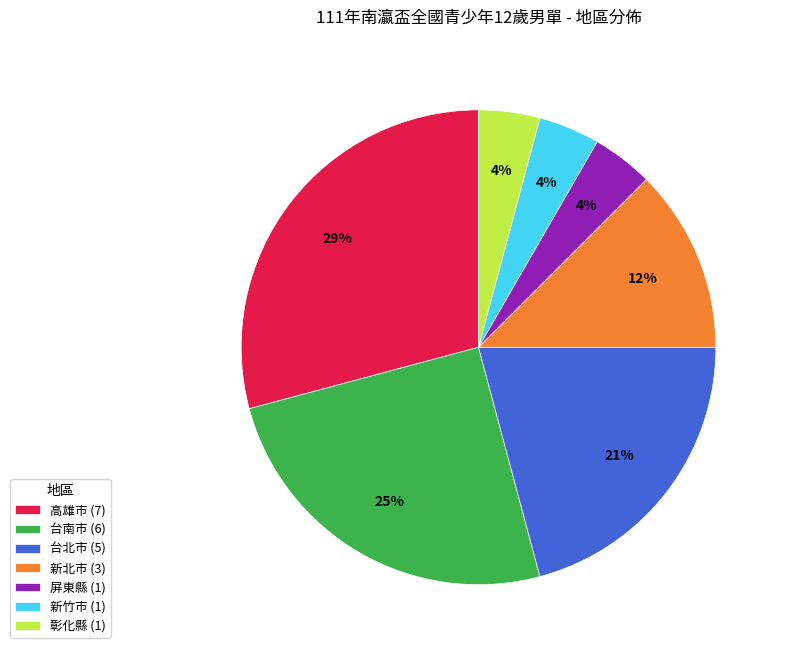

What percentage is the 高雄市 slice, to the nearest percent?

29%